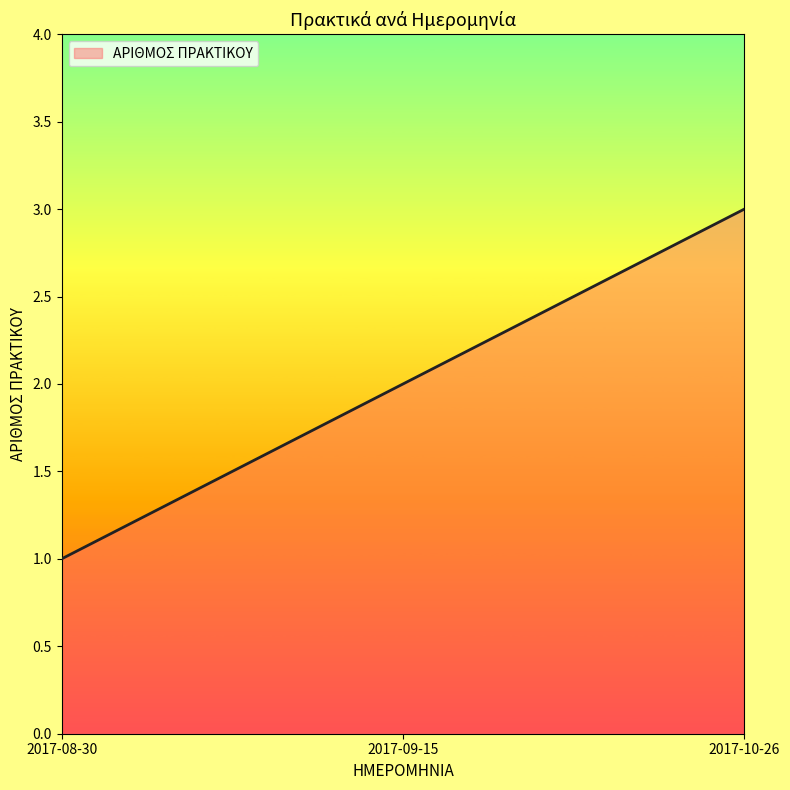

How many distinct data groups are displayed?

1